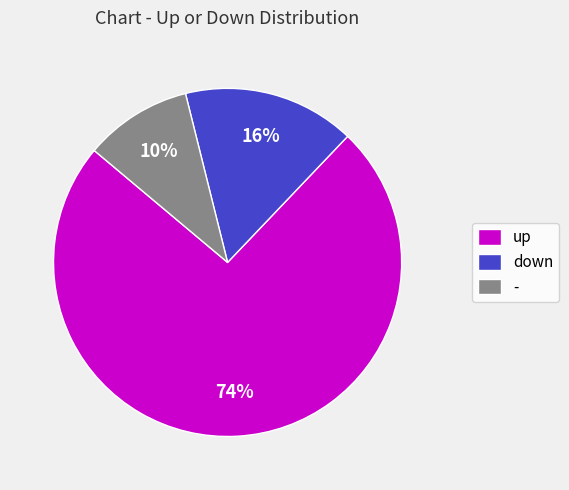

Which has a higher value, down or up?

up